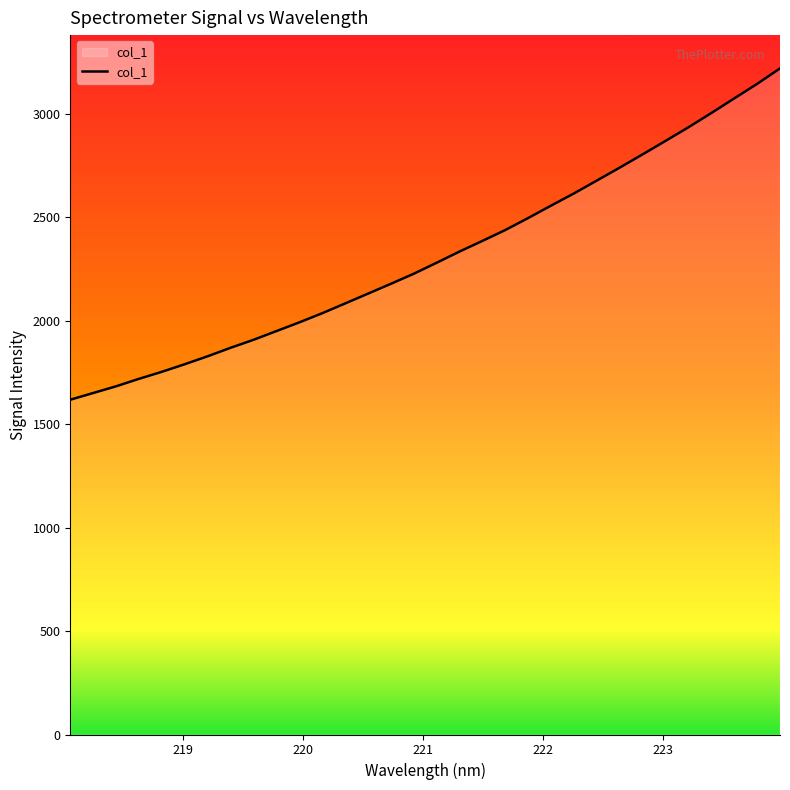

What is the difference between the maximum and minimum values?

1602.0